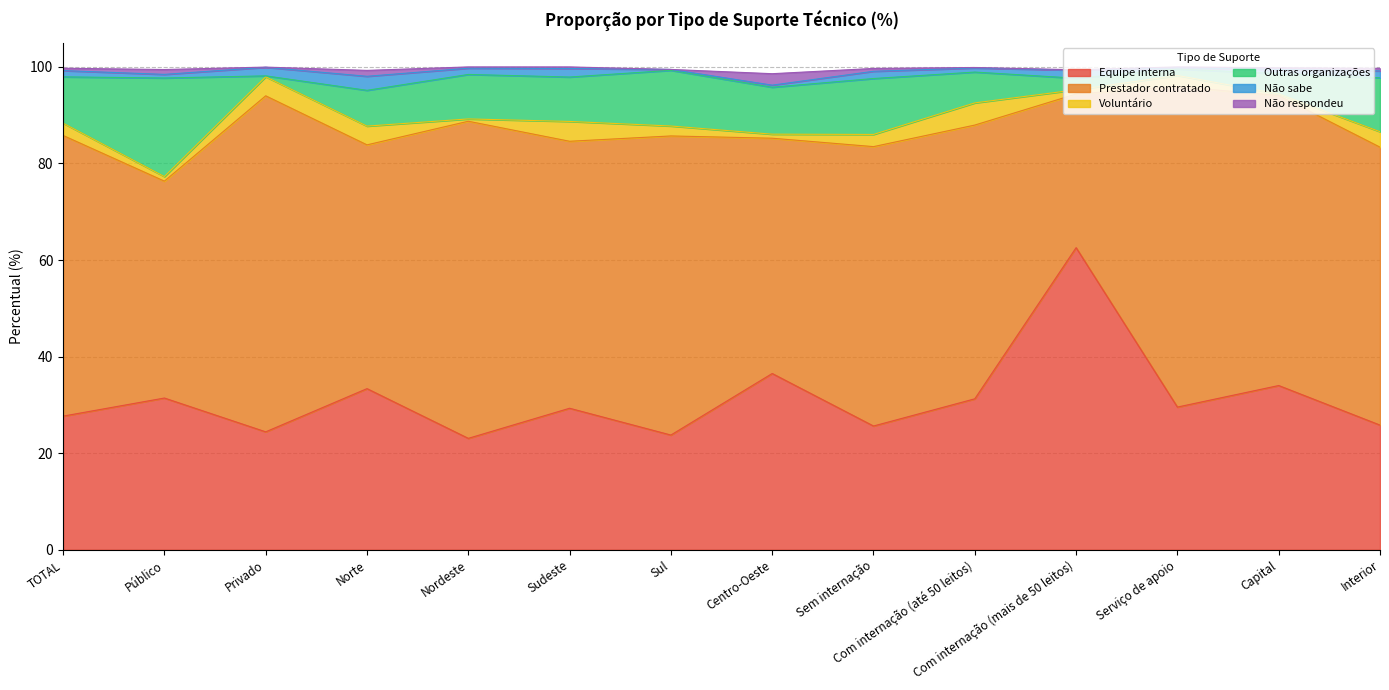

Which series has the largest range (max minus min)?

Equipe interna